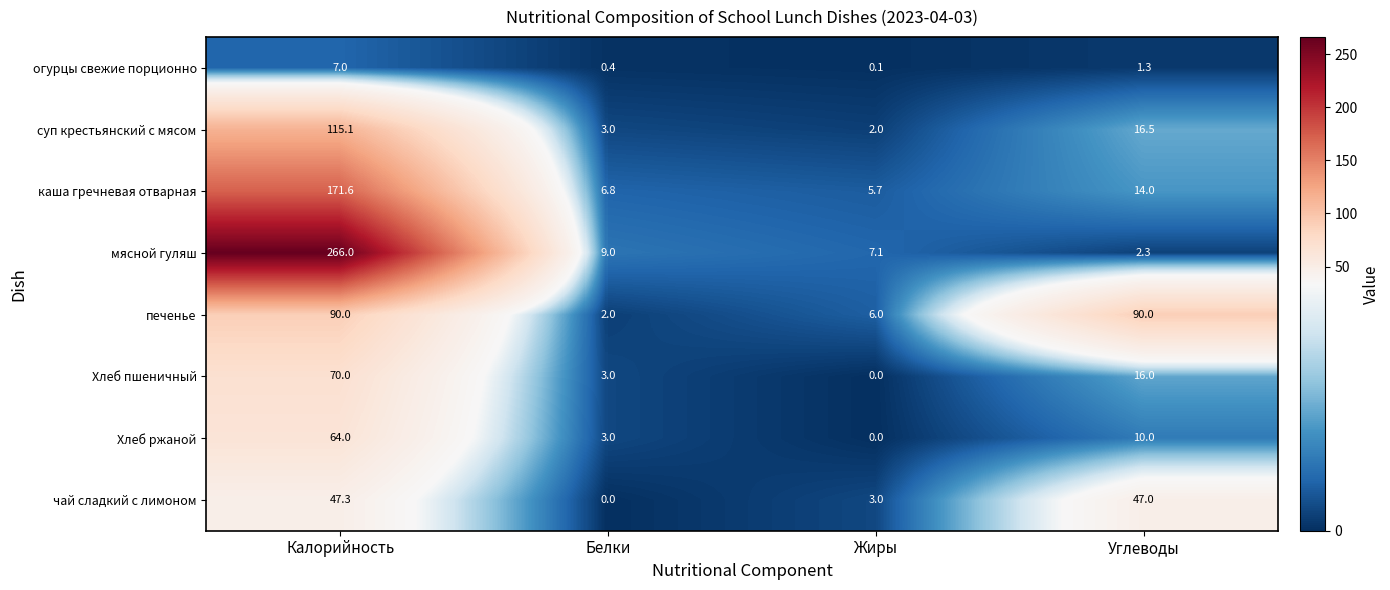

How many data points in Хлеб ржаной are less than 10?

2